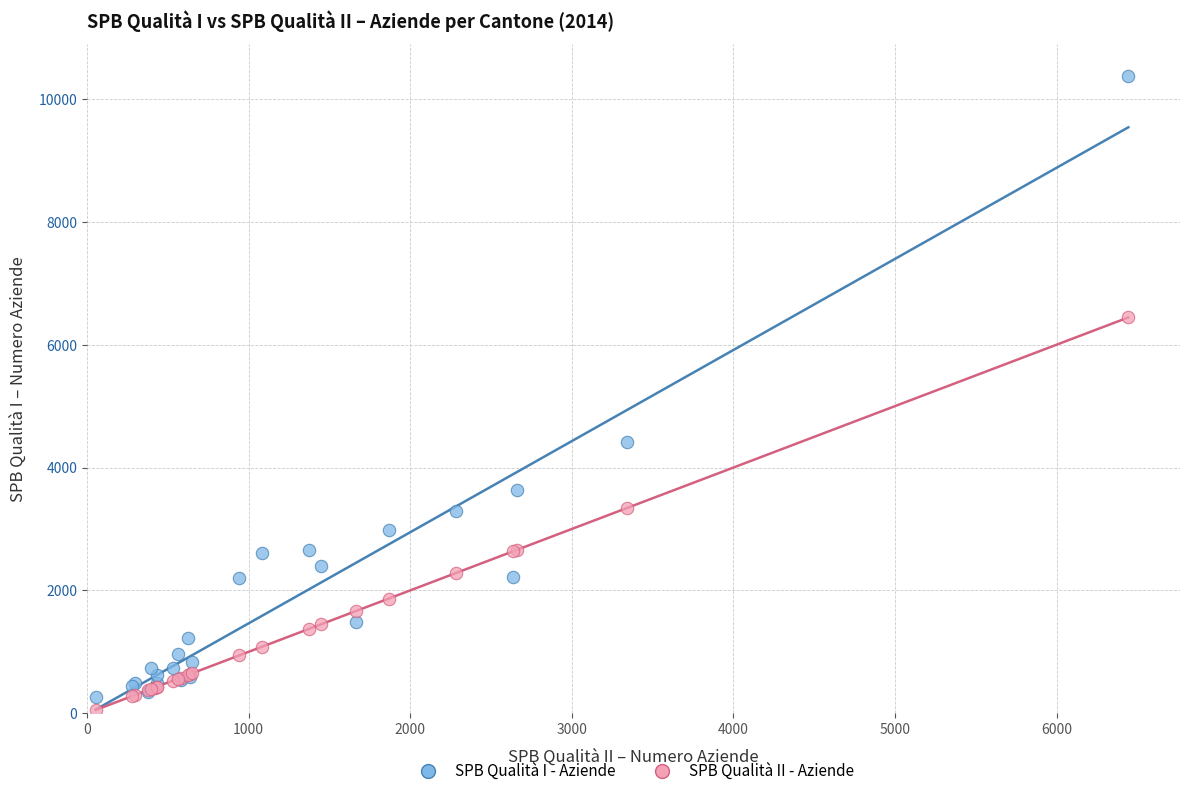

Which series has the largest Y range (max minus min)?

SPB Qualità I - Aziende